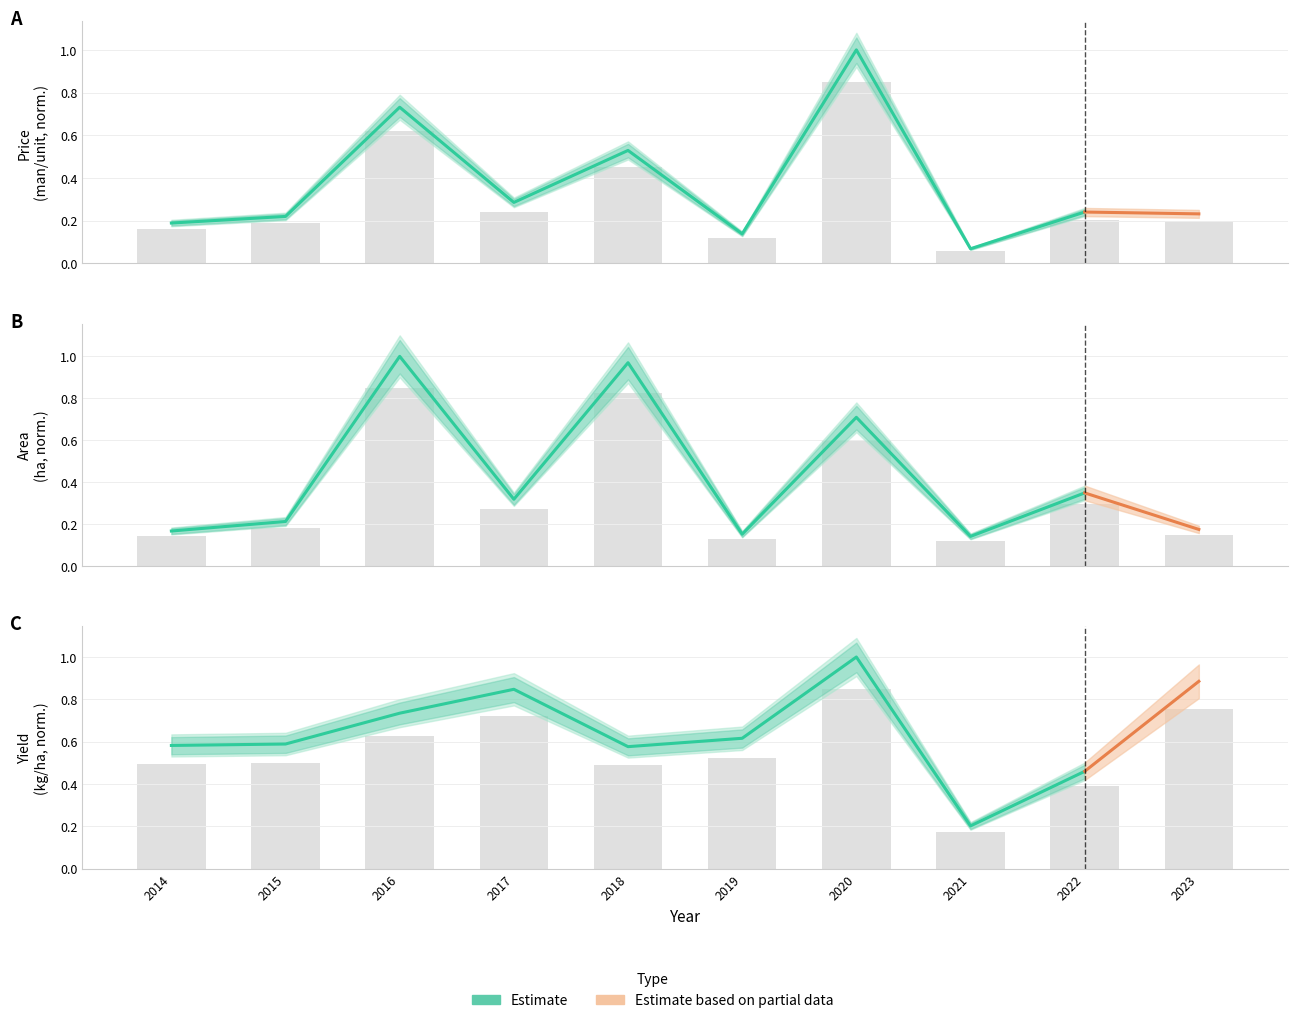

What is the average value of the Yield (kg/ha) series?

0.6